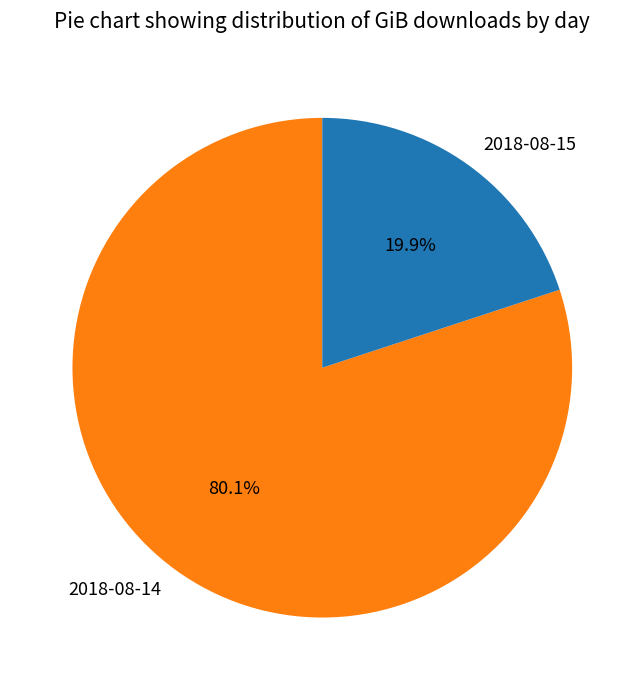

To the nearest percent, what is the combined percentage of 2018-08-14 and 2018-08-15?

100%